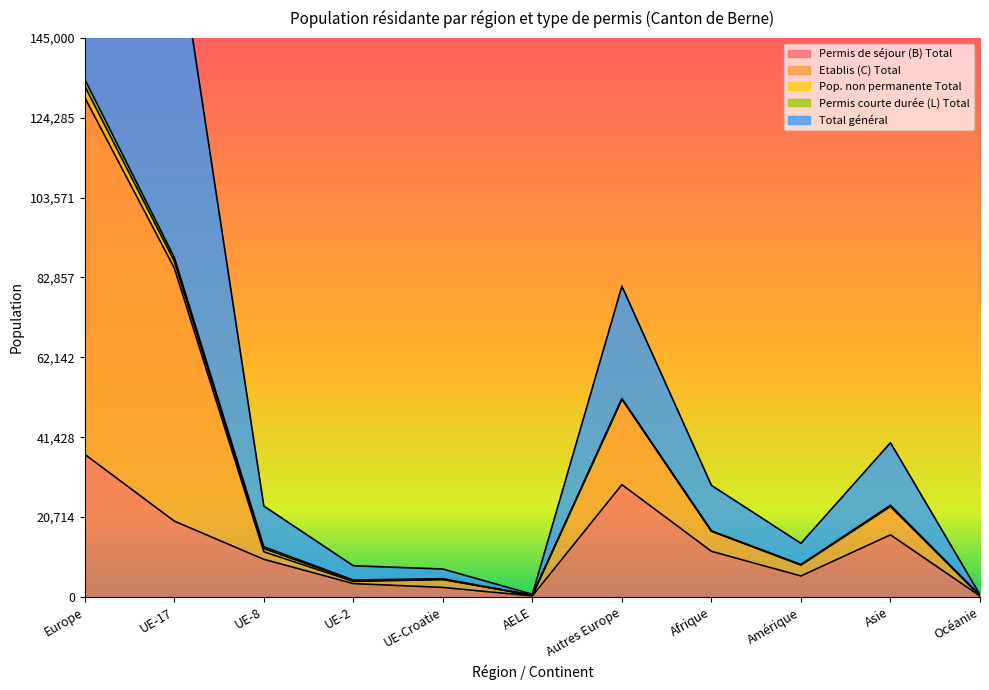

Count the number of categories in the chart.

11